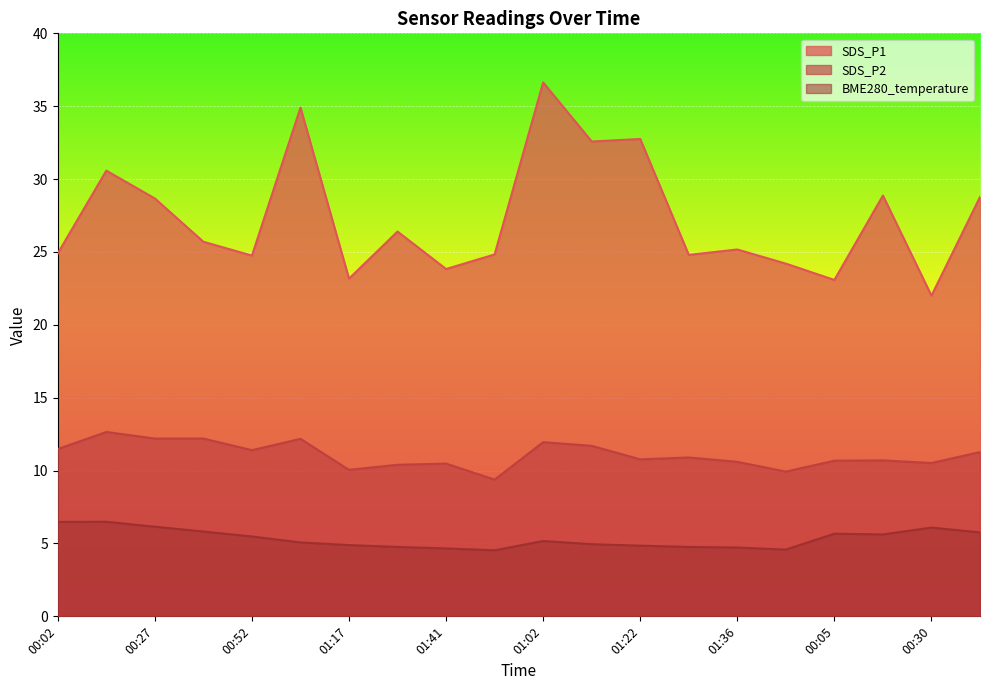

What is the minimum value shown in the chart?

4.5